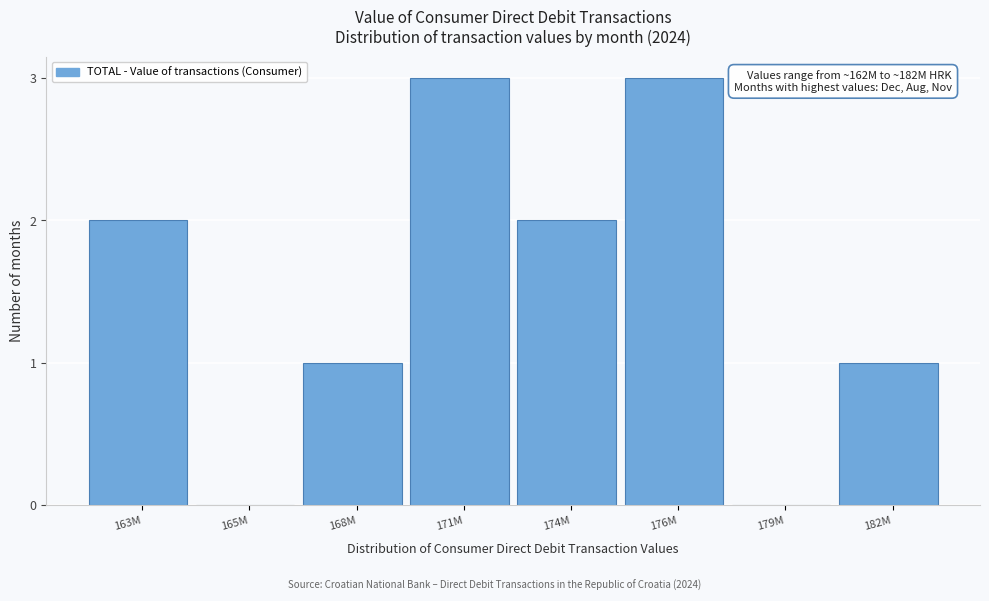

Reading left to right, what are all the values shown in this chart?

163M=2	165M=0	168M=1	171M=3	174M=2	176M=3	179M=0	182M=1